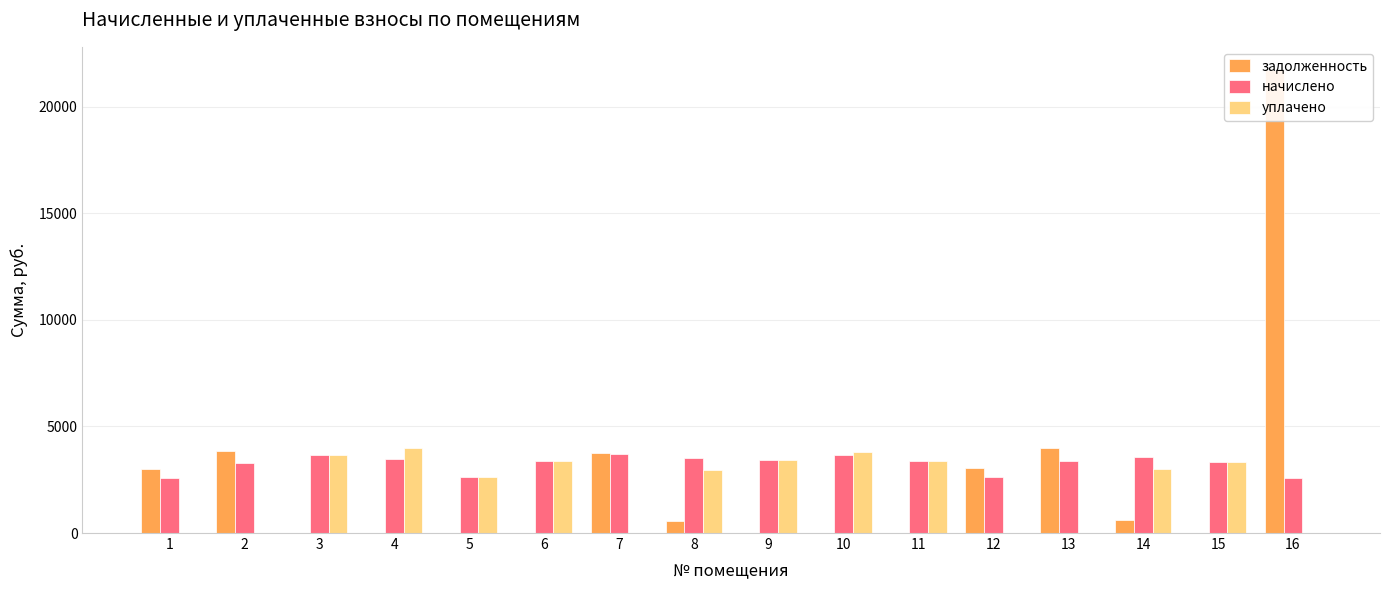

Which series has the largest range (max minus min)?

задолженность